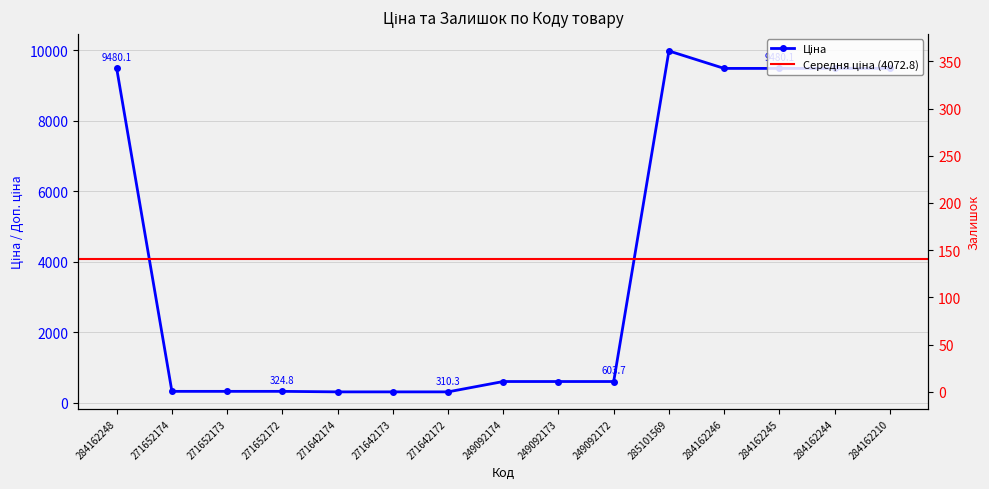

Reading left to right, extract all data points from this chart.

Ціна: 9480.1	324.8	324.8	324.8	310.3	310.3	310.3	603.7	603.7	603.7	9975.0	9480.1	9480.1	9480.1	9480.1
Залишок: 0.0	38.0	15.0	5.0	14.0	10.0	5.0	361.0	39.0	22.0	7.0	0.0	8.0	0.0	55.0